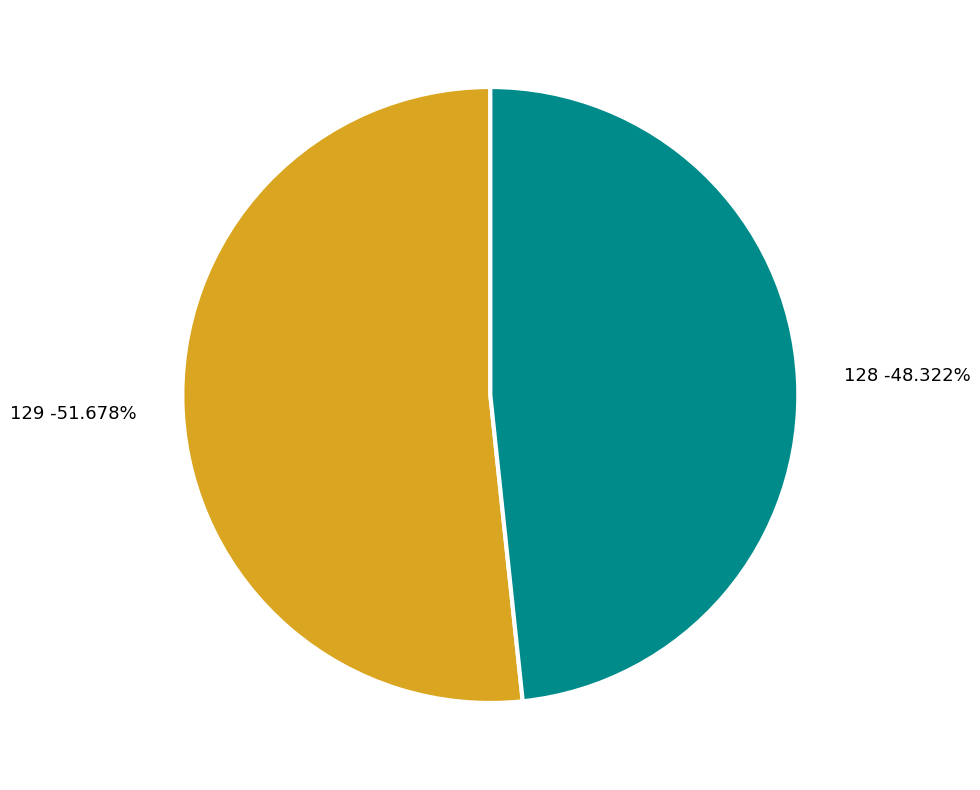

Between 129 and 128, which is larger?

129